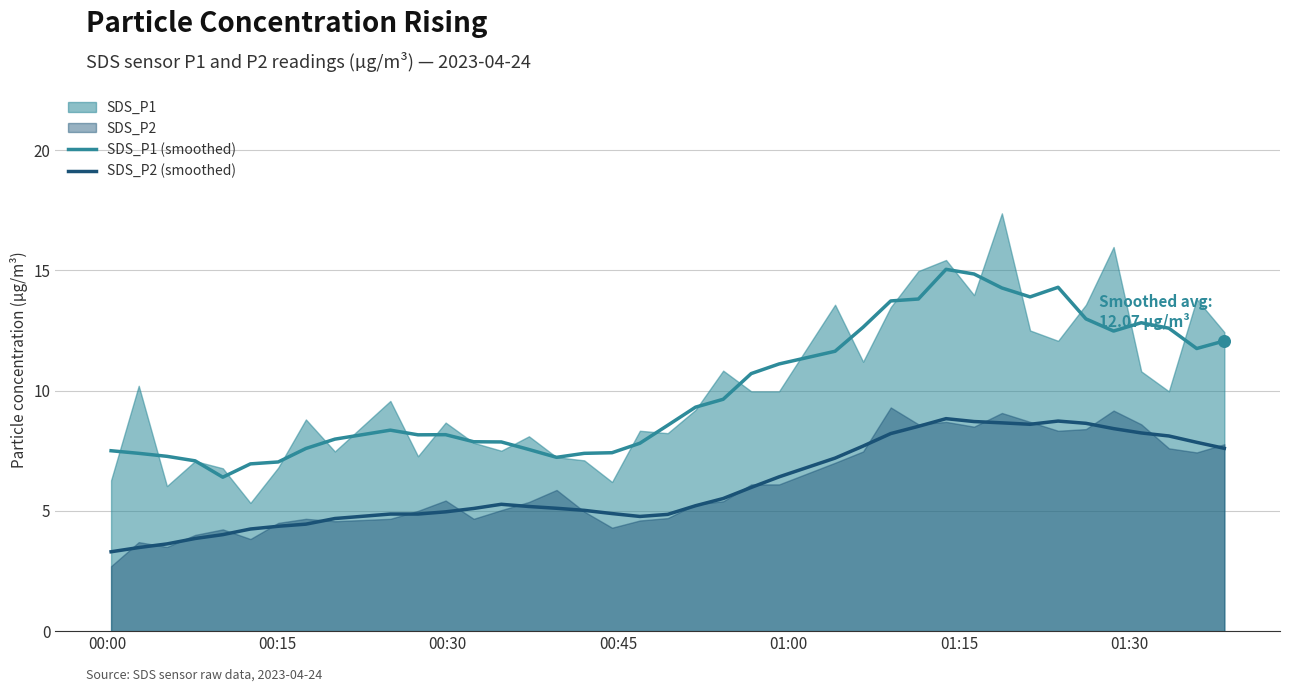

True or false: SDS_P2 (smoothed) and SDS_P1 (smoothed) cross at least once.

False